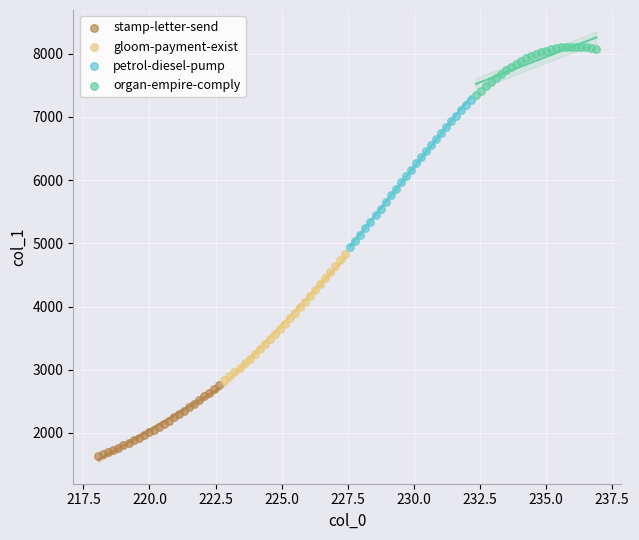

Which series contains the lowest Y value?

stamp-letter-send